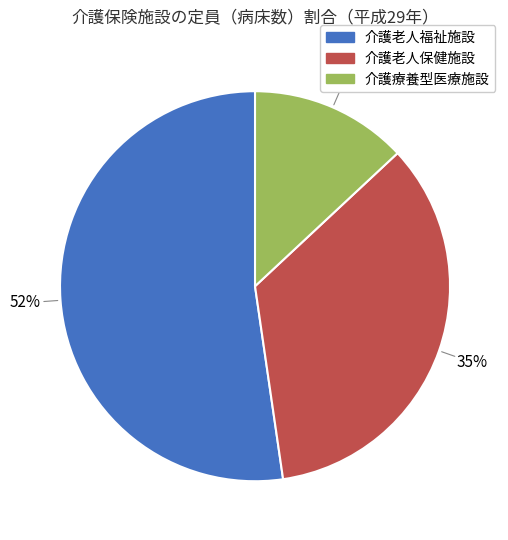

To the nearest percent, what is the average slice percentage?

33%